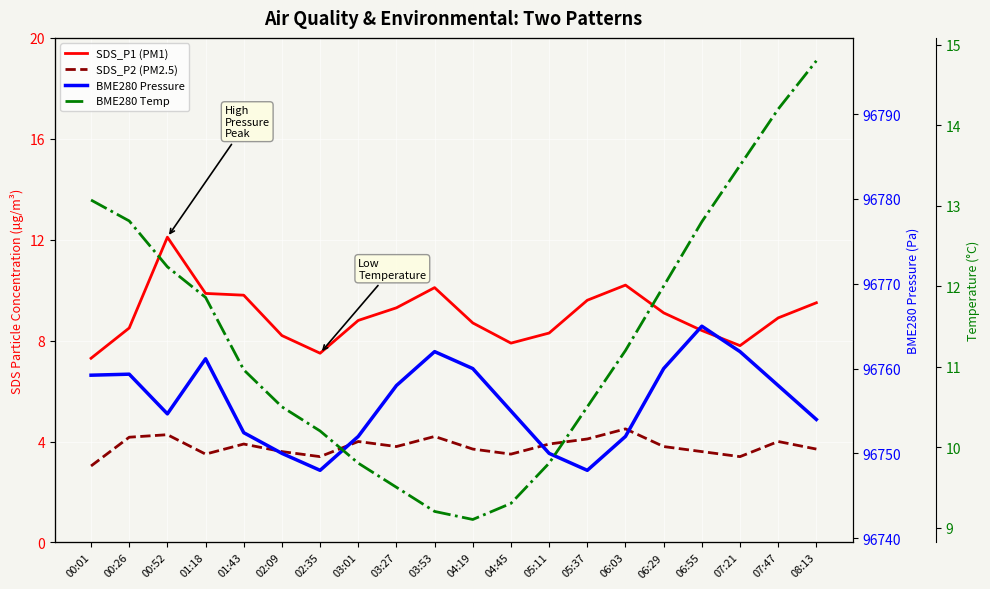

At which label is BME280 Temp closest to 11?

01:43